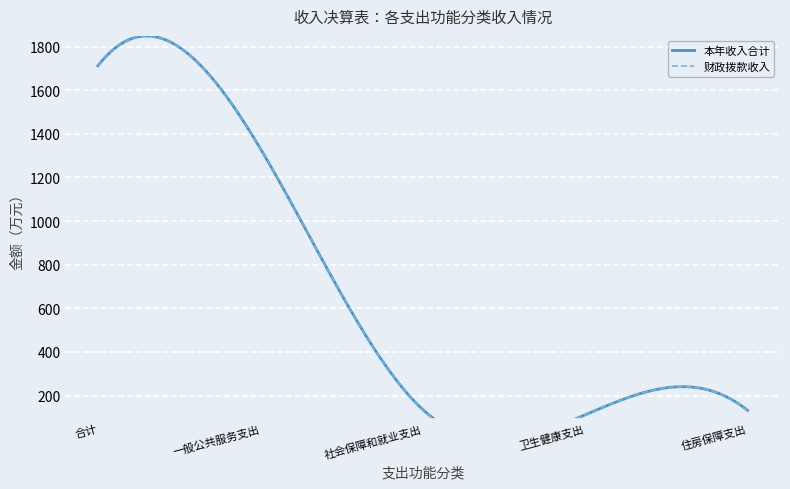

What is the minimum value shown in the chart?

111.4